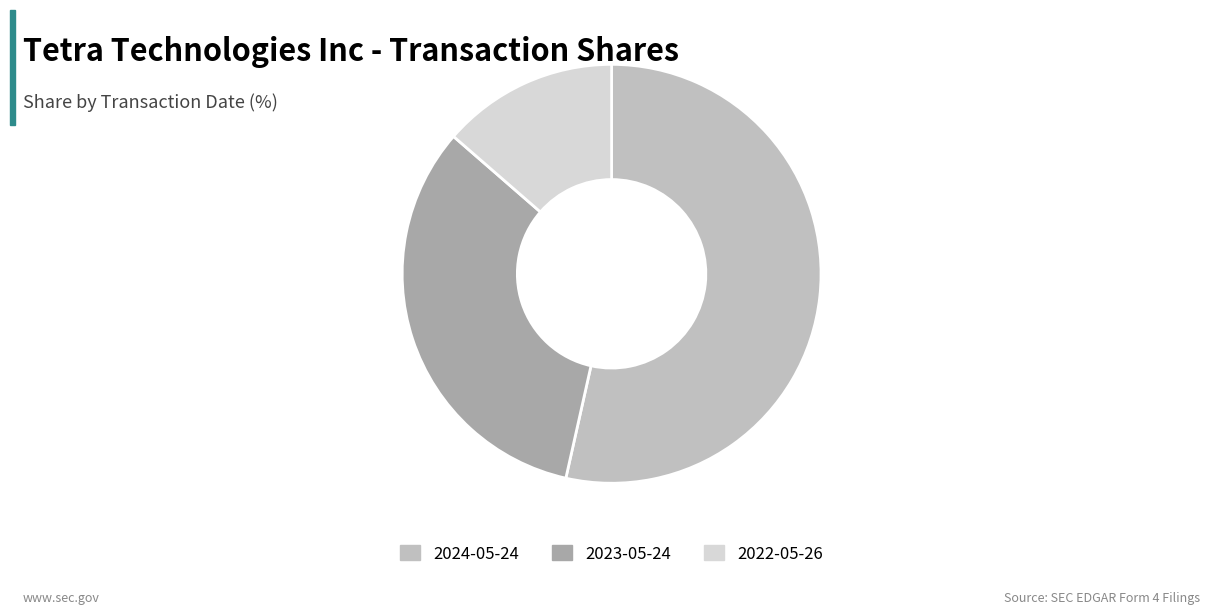

How many segments does this pie chart have?

3